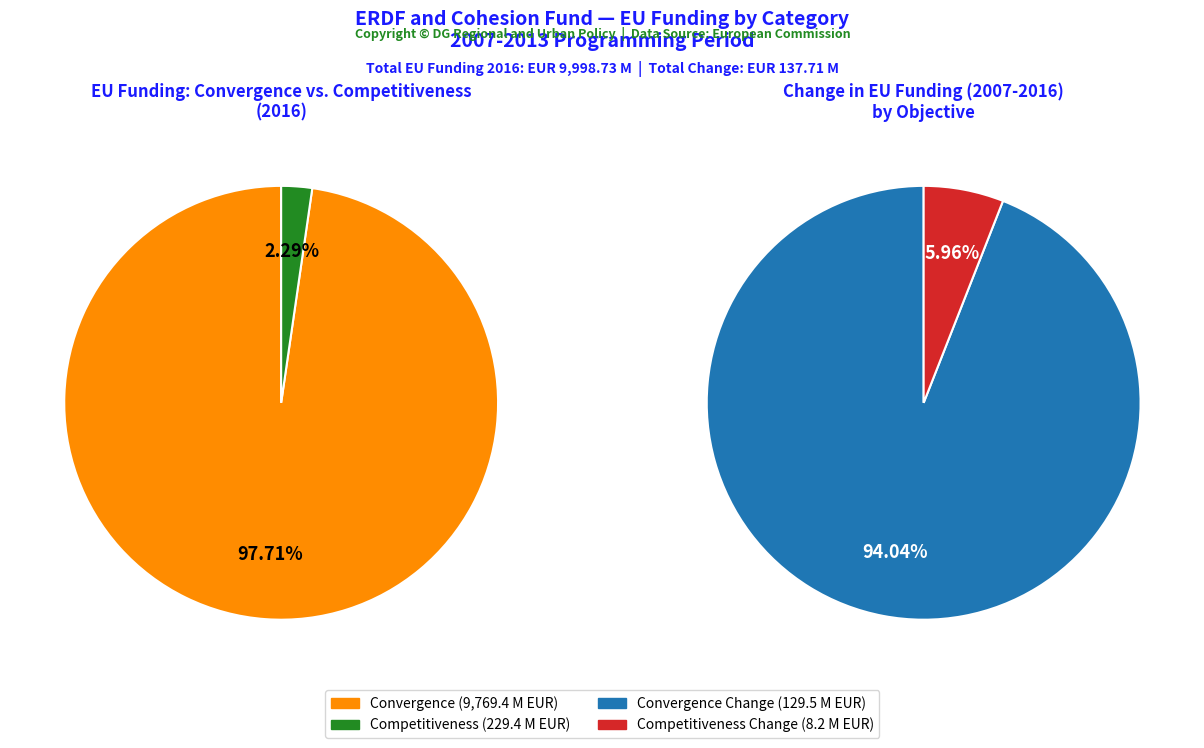

To the nearest percent, what portion does Convergence represent?

98%